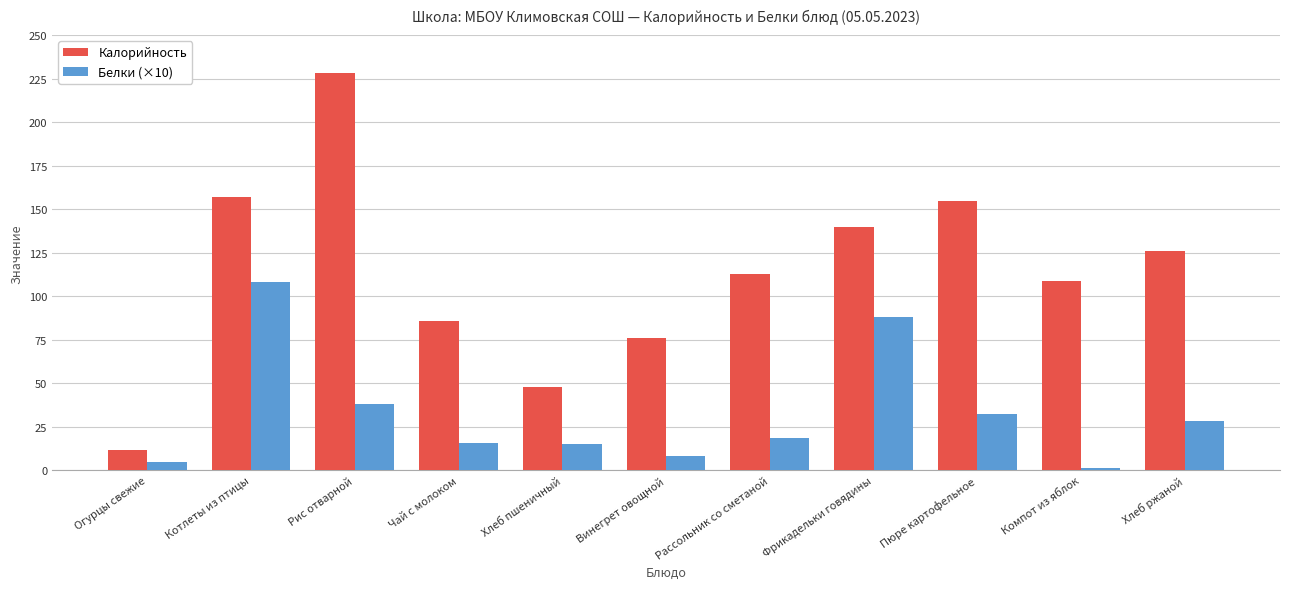

What is the lowest value of the Белки (×10) series?

1.6